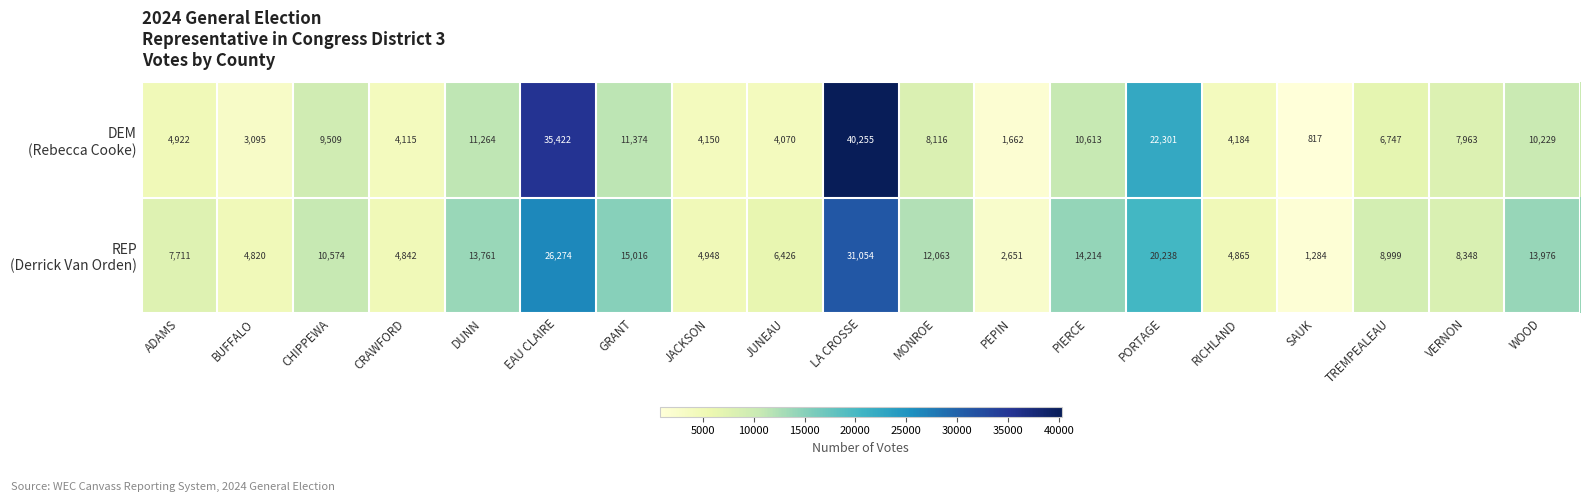

What is the smallest value displayed?

817